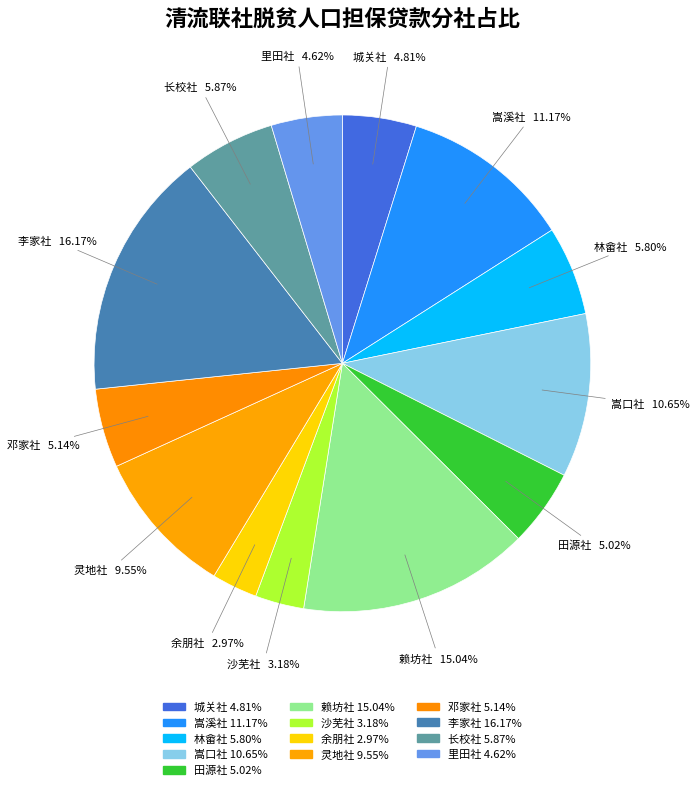

Count the number of slices in the pie.

13